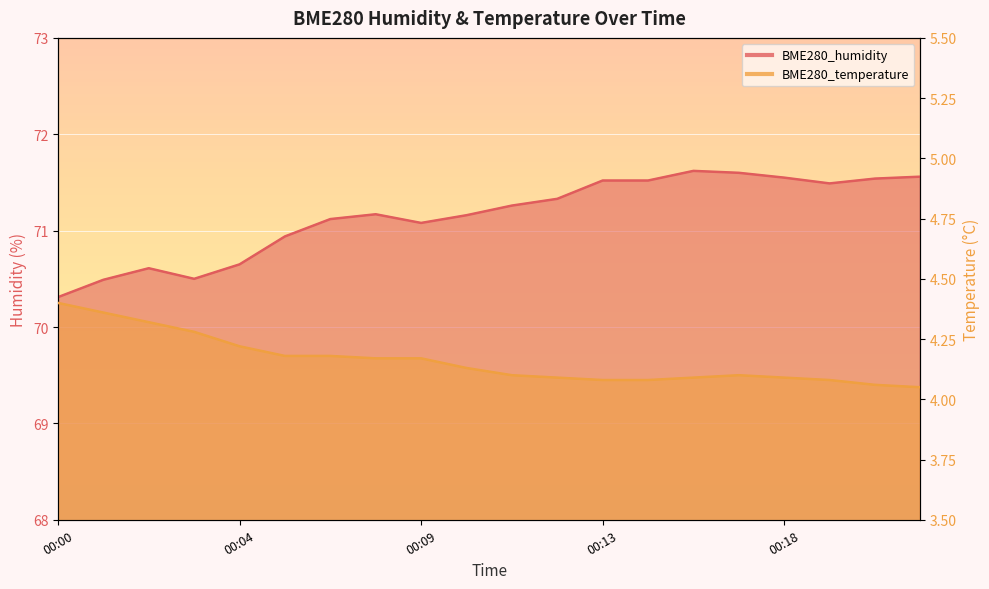

Is the value of BME280_temperature at 00:18 greater than the value of BME280_humidity at 00:13?

No